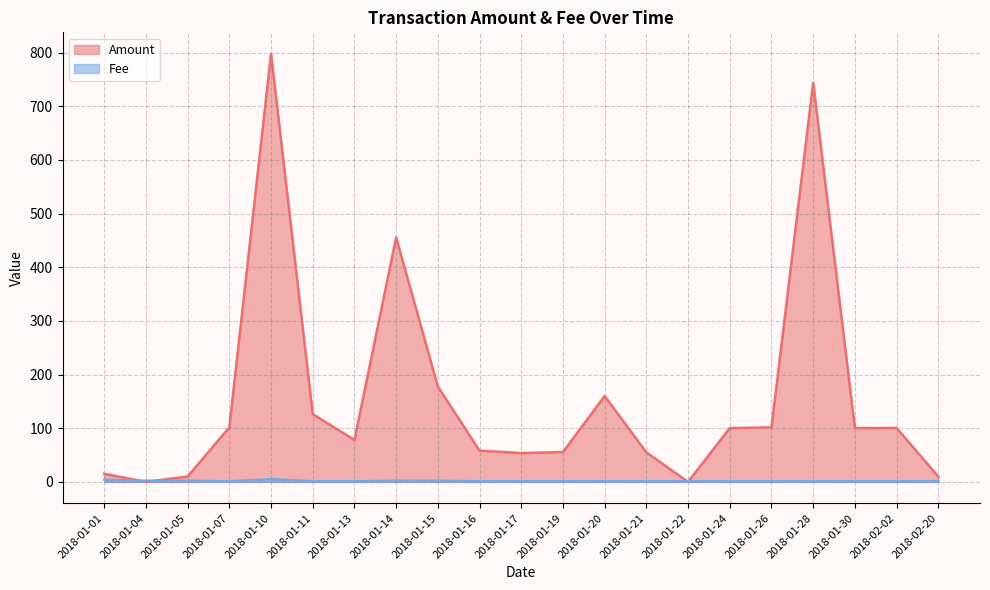

At which label is Amount closest to 399?

2018-01-14